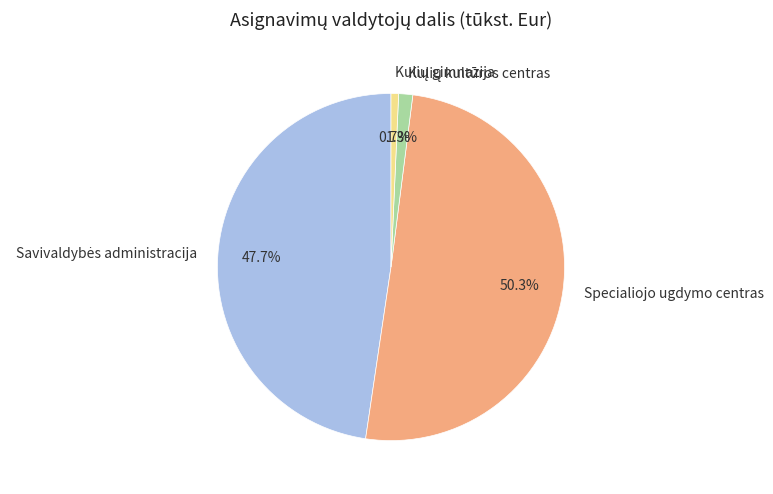

How much of the chart is everything except Specialiojo ugdymo centras?

49.7%